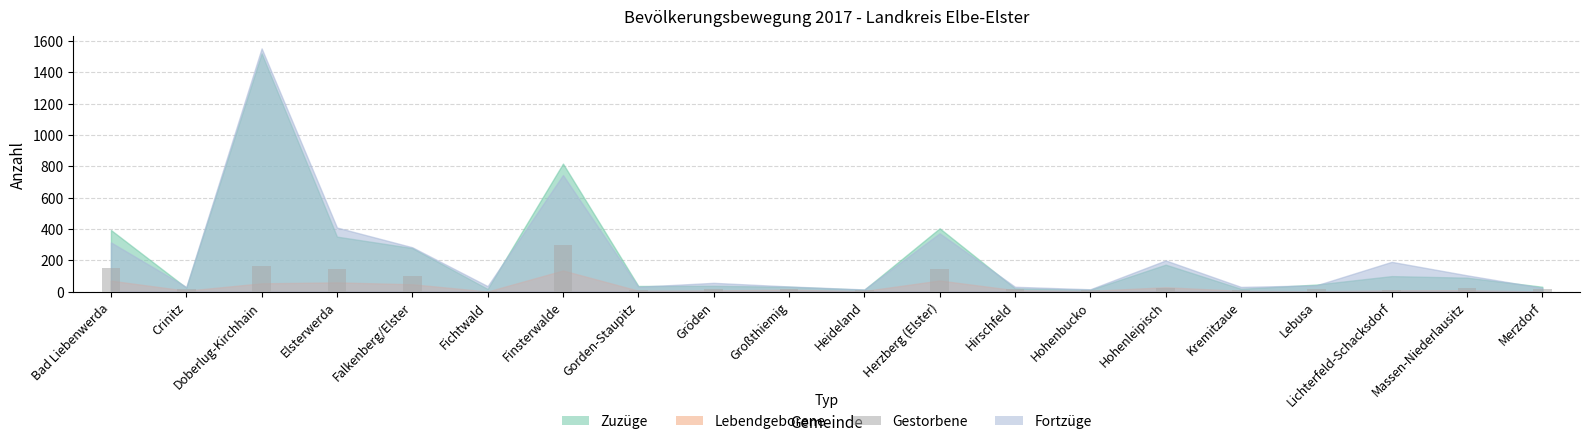

True or false: the data shows 19 at Gröden.

True